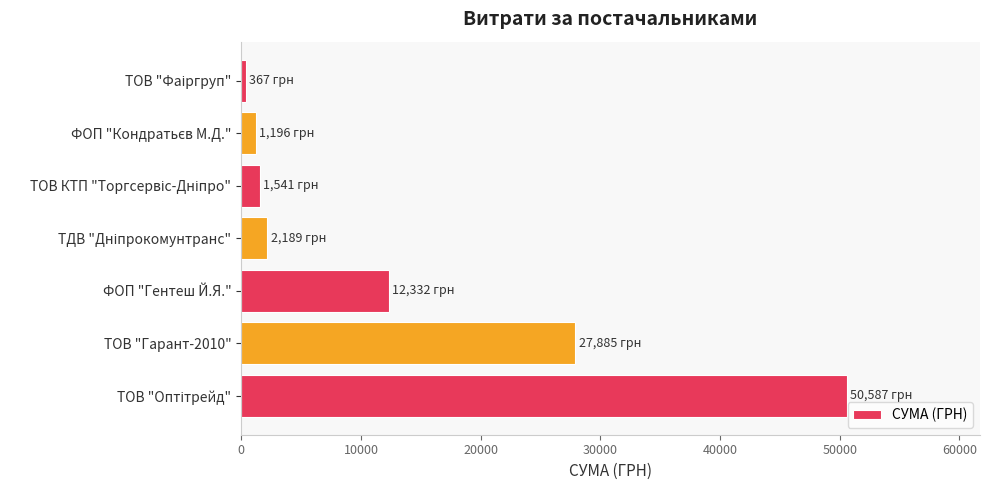

True or false: the data shows 12332.0 at ФОП "Гентеш Й.Я.".

True